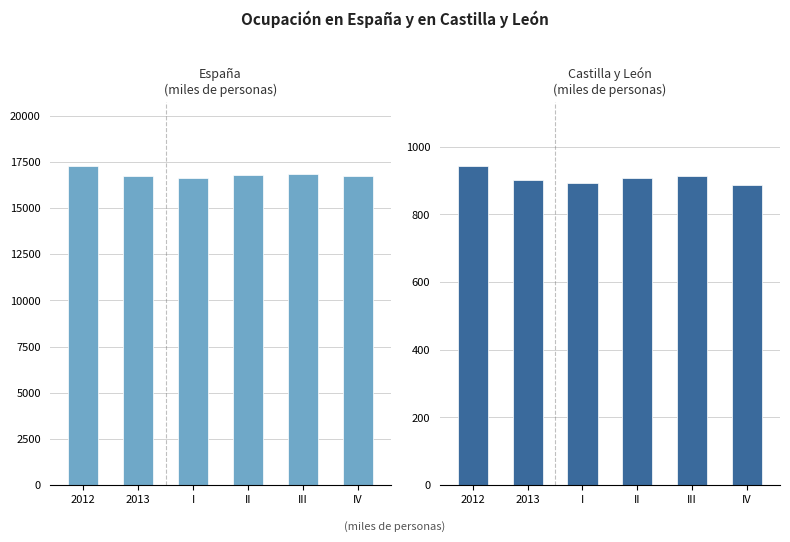

Which category has the highest value in the España series?

2012